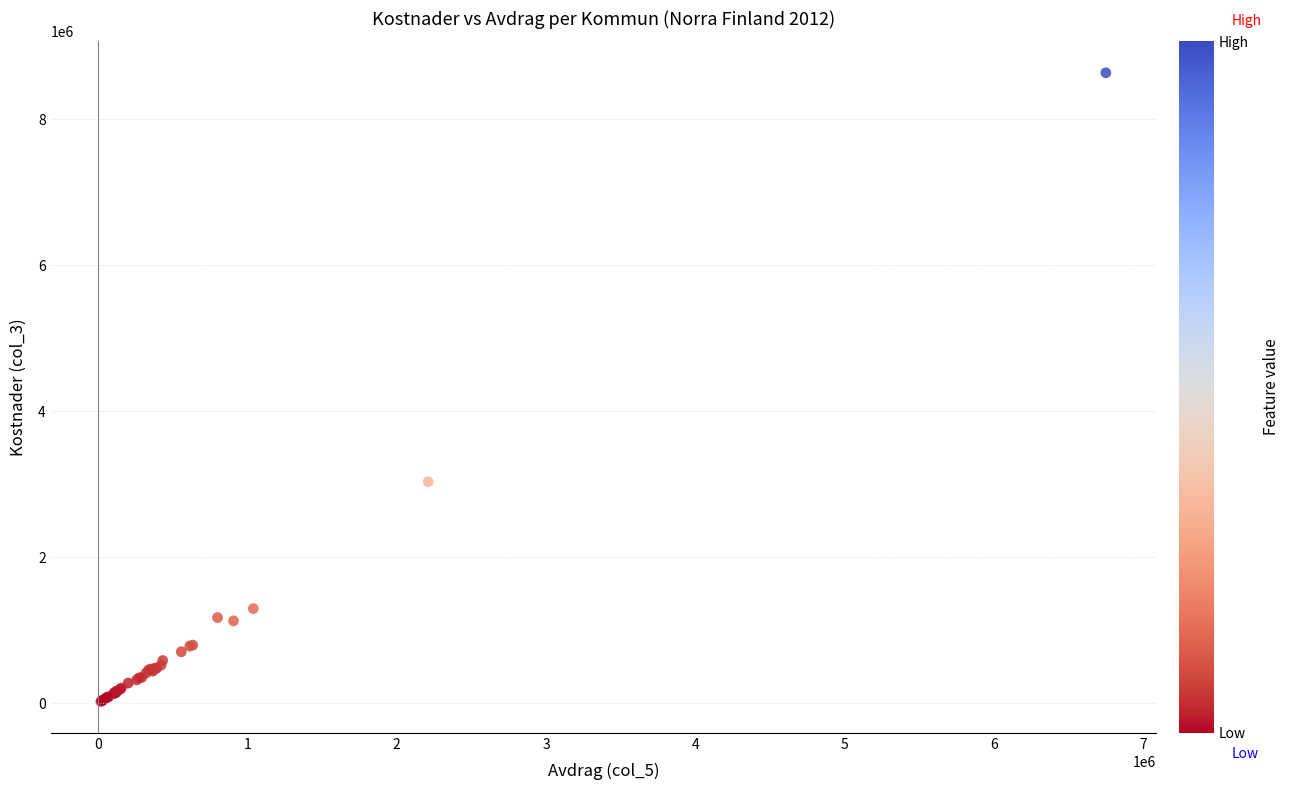

What Y value in the scatter plot is closest to 4330059?

3032786.0